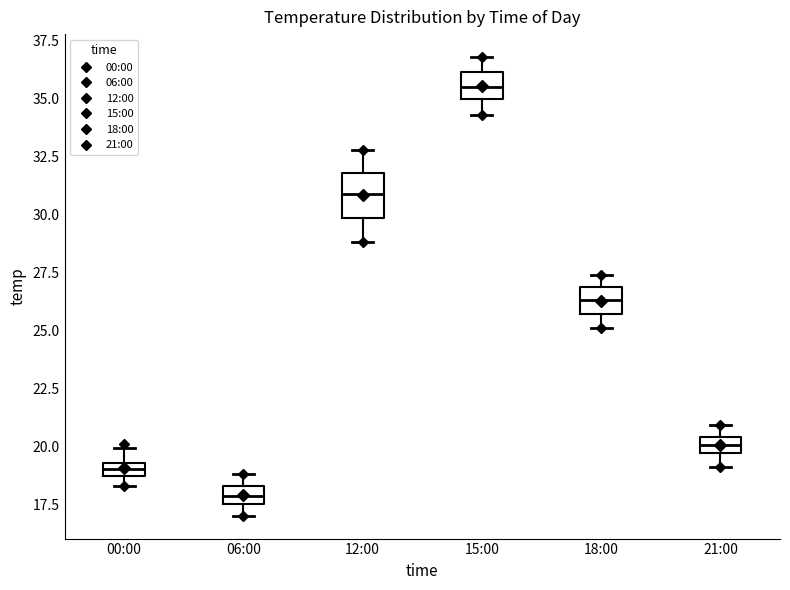

Which box's median line is the highest?

15:00